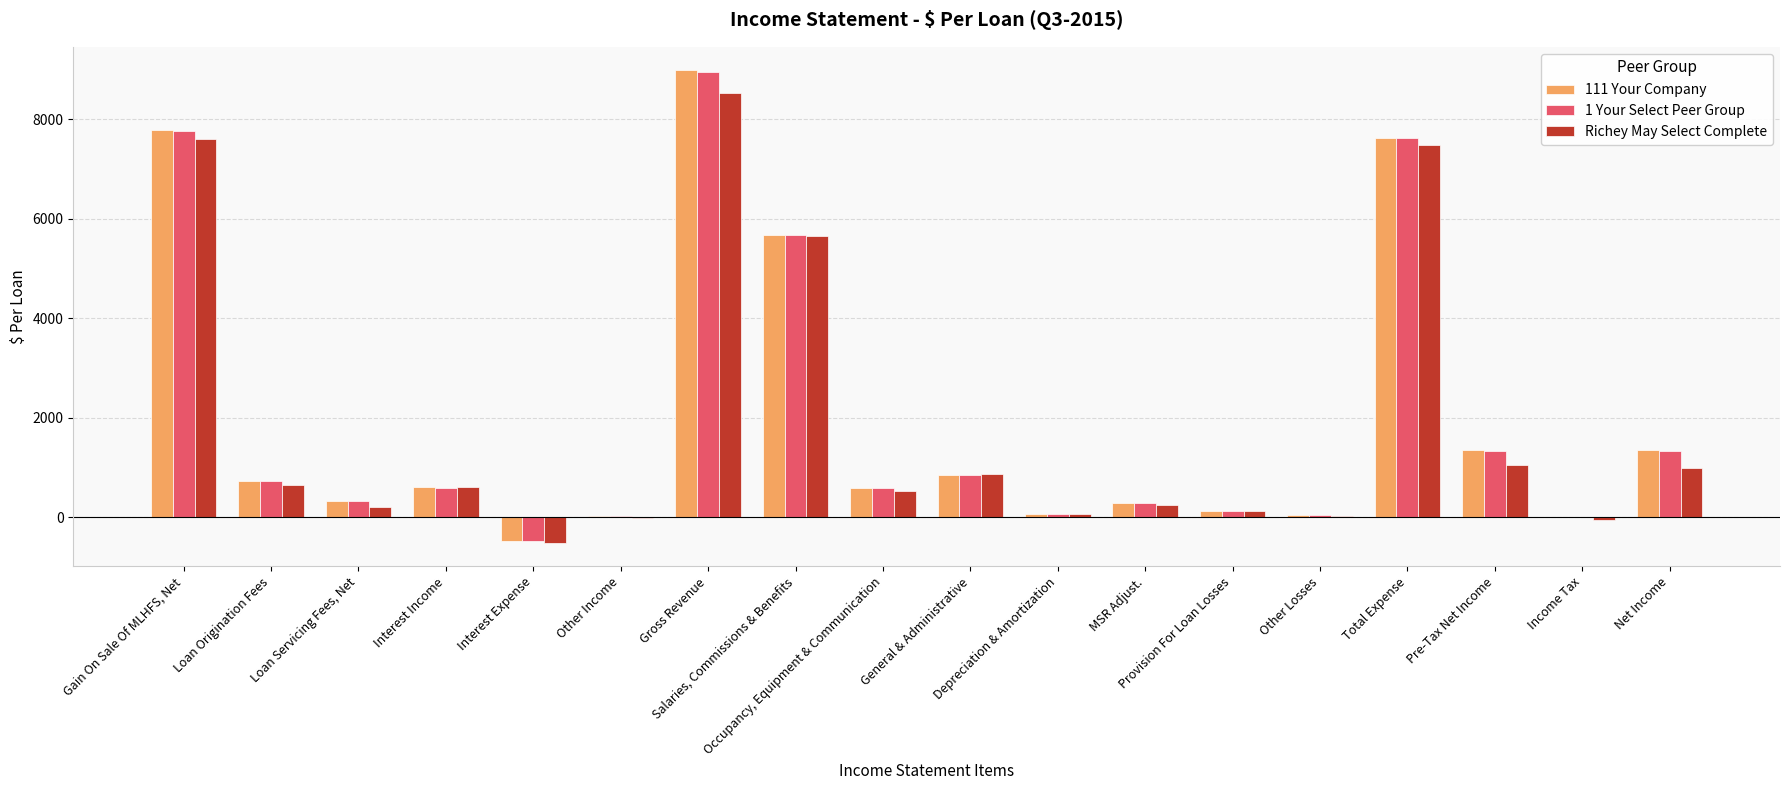

Is it true that 1 Your Select Peer Group equals 378.2 at Loan Origination Fees?

False